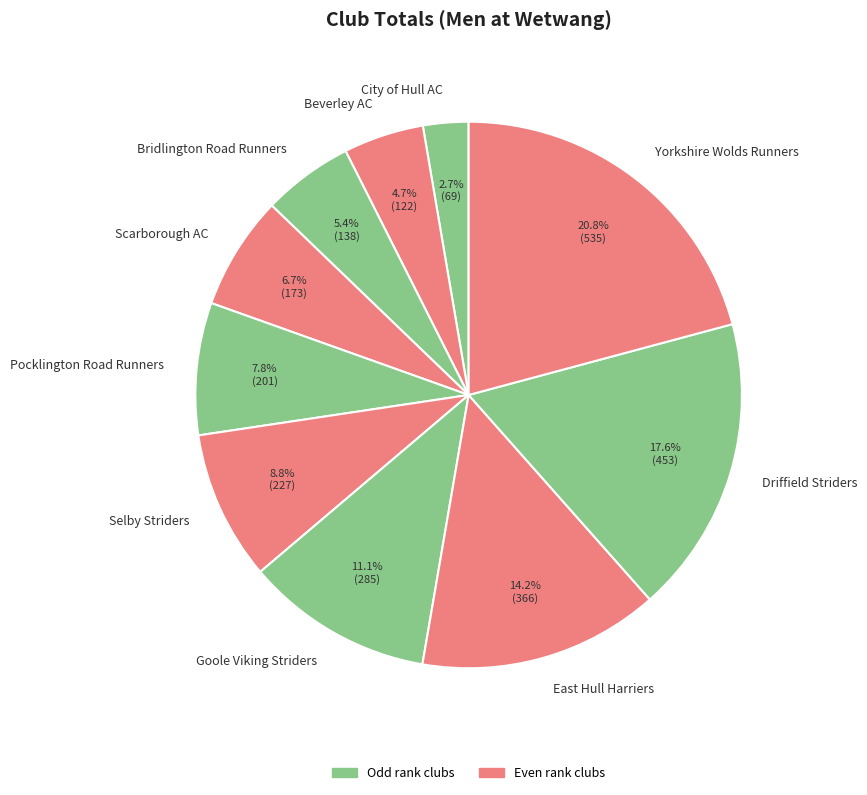

Which has a higher value, Selby Striders or Pocklington Road Runners?

Selby Striders